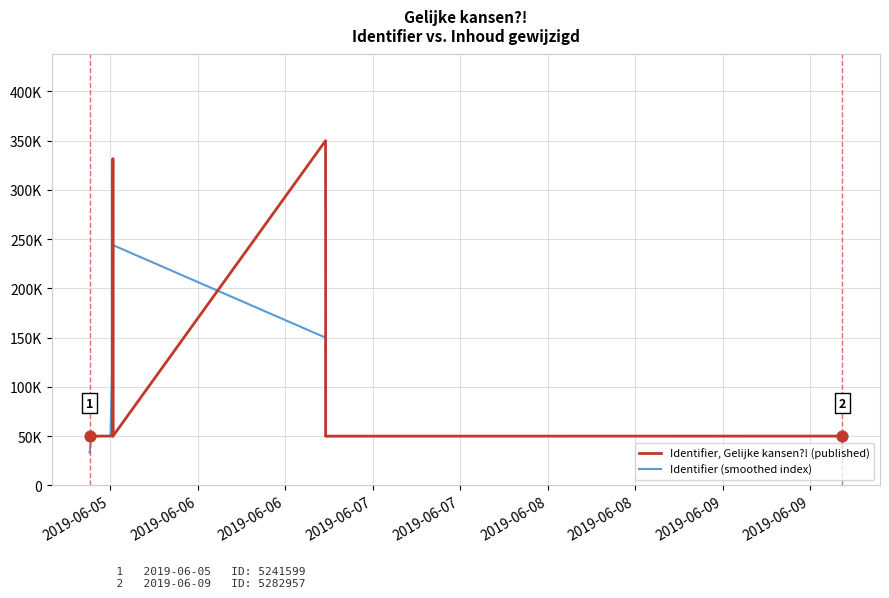

Is the value of Identifier, Gelijke kansen?! (published) at 9 greater than the value of Identifier (smoothed index) at 2019-06-08?

Yes